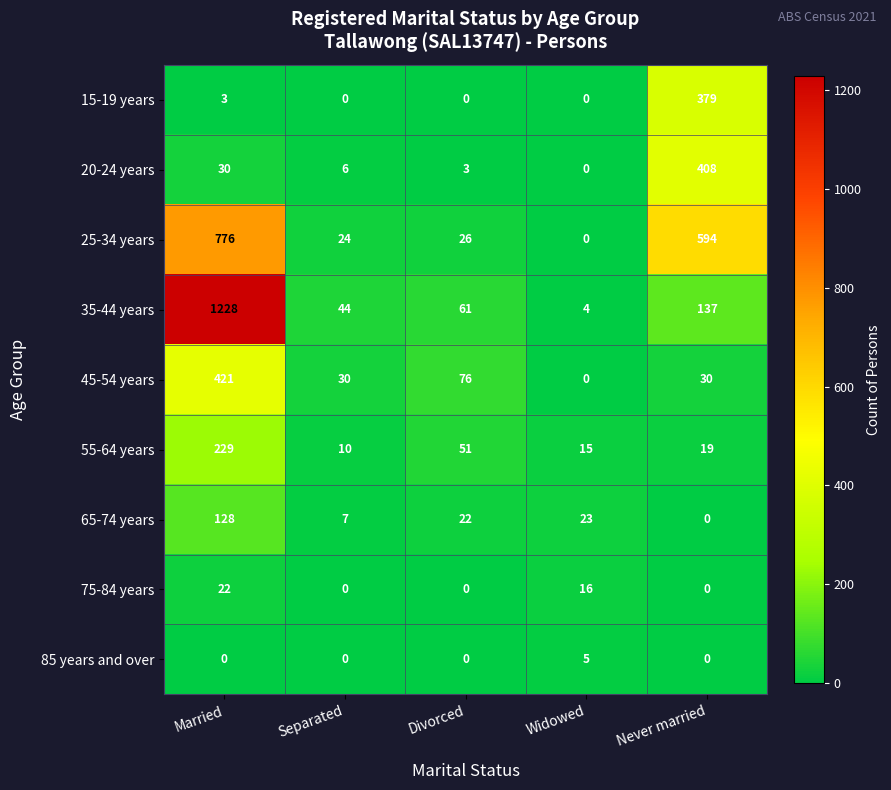

Which label corresponds to the largest value in the chart?

Married